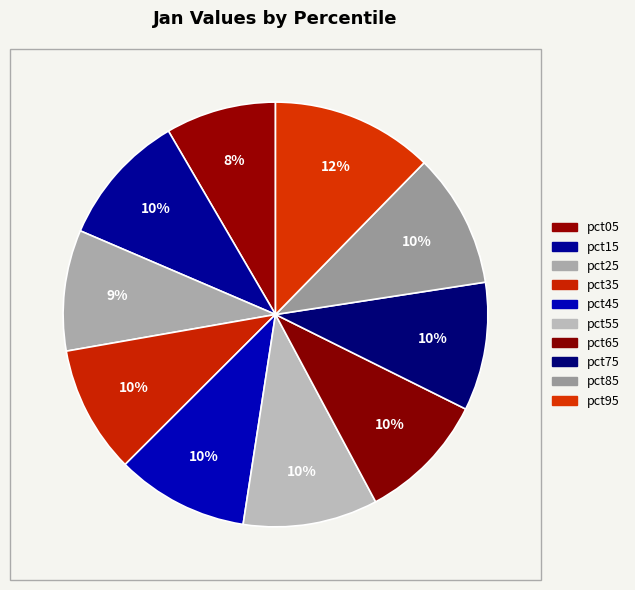

How many slices are in this pie chart?

10